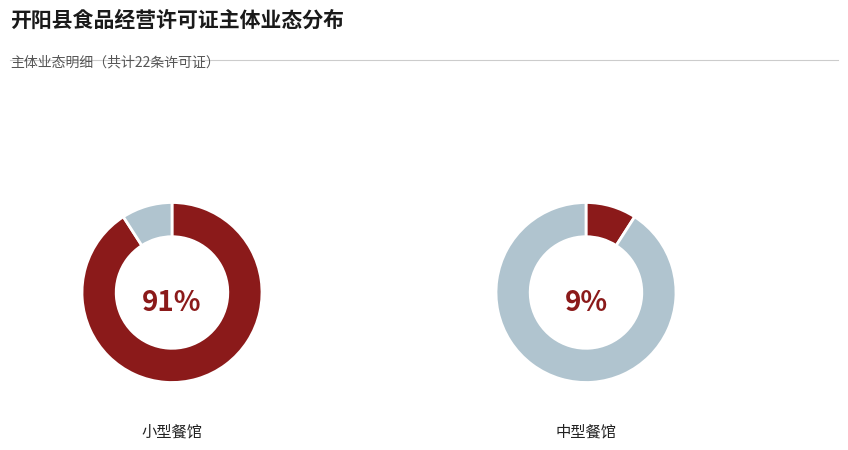

What percentage is NOT represented by 小型餐馆?

9.1%